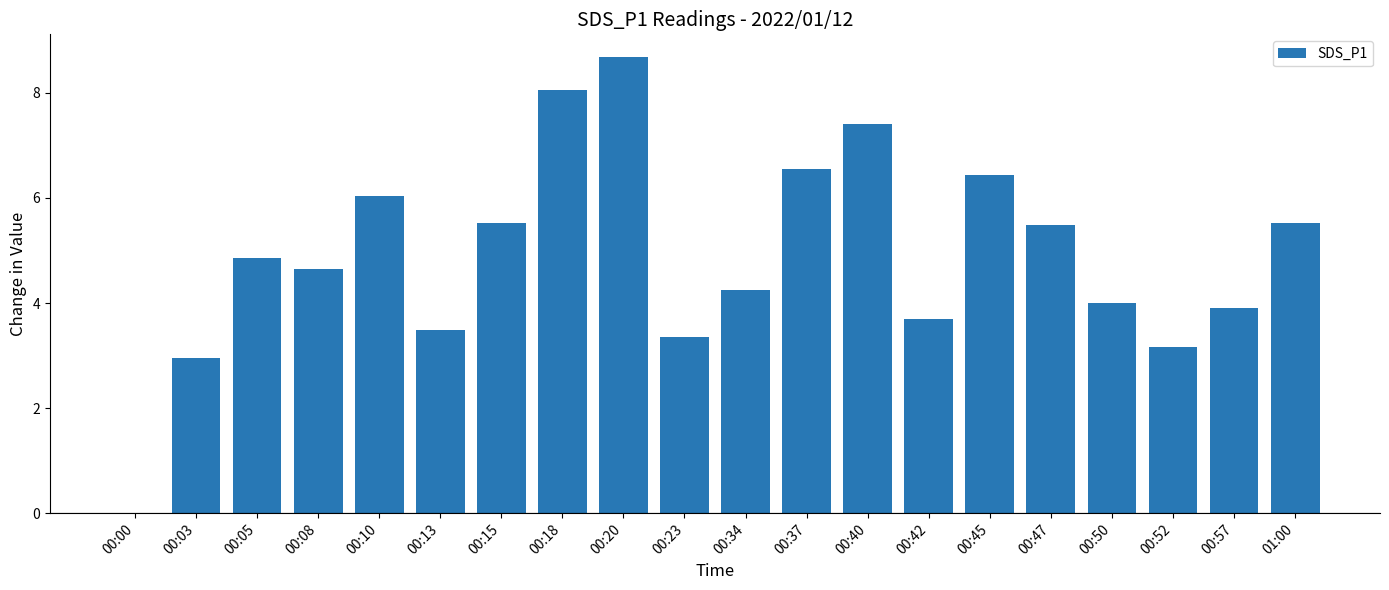

Is it true that the value at 00:34 is 2.4?

False